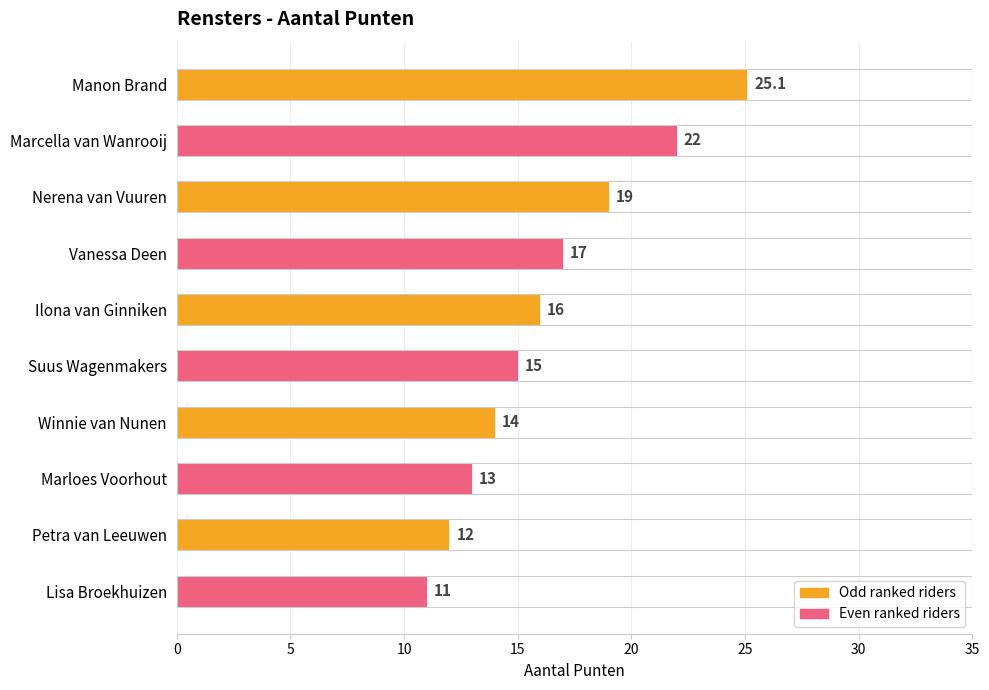

Which category has the lowest value across all series?

Lisa Broekhuizen